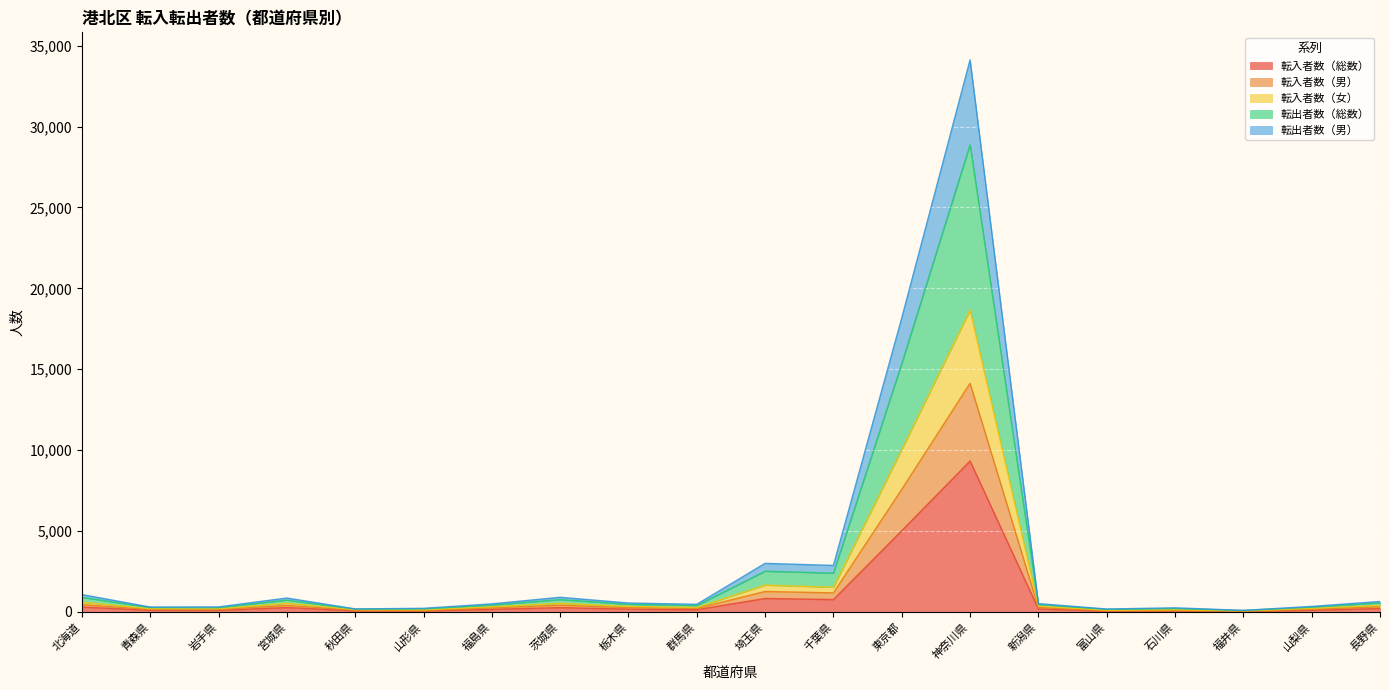

True or false: 転入者数（総数） and 転入者数（女） cross at least once.

False